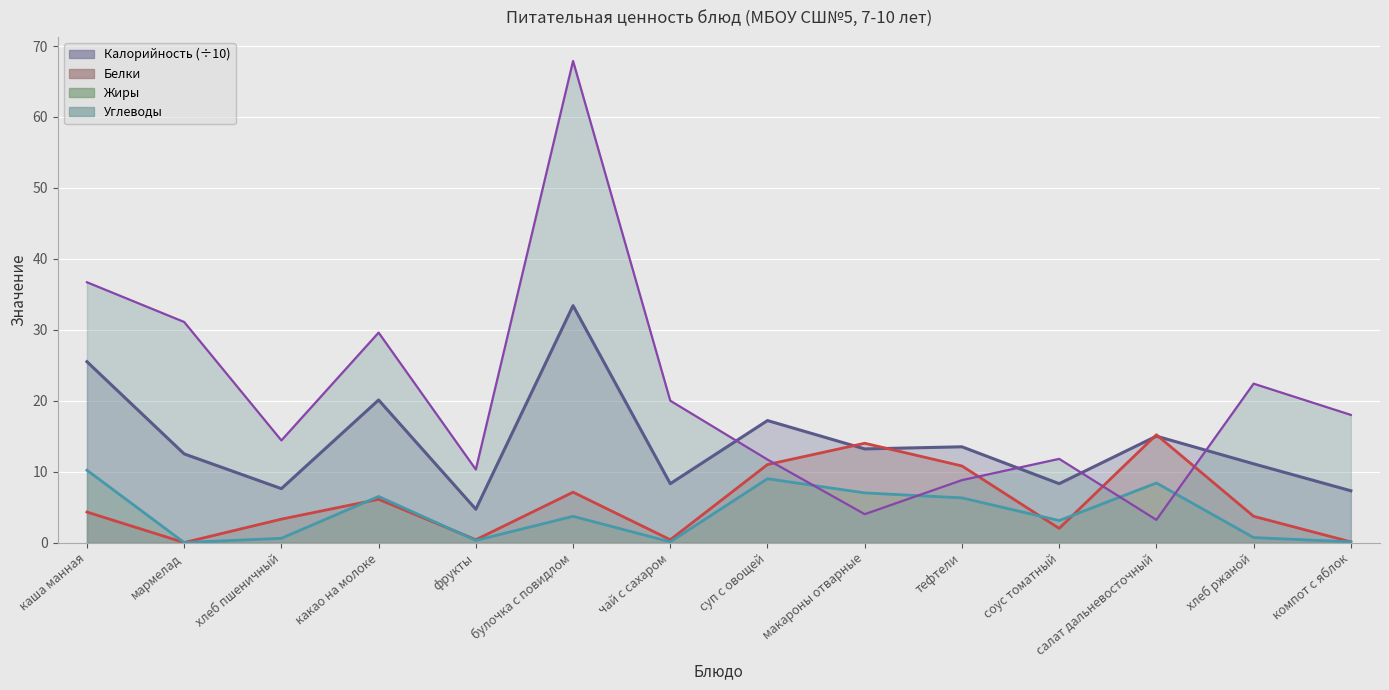

Where is the first local maximum for Калорийность?

какао на молоке